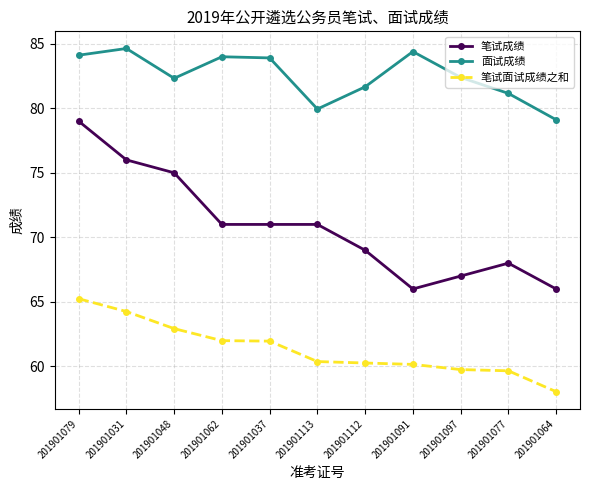

What is the total value across all series at 201901062?

217.0